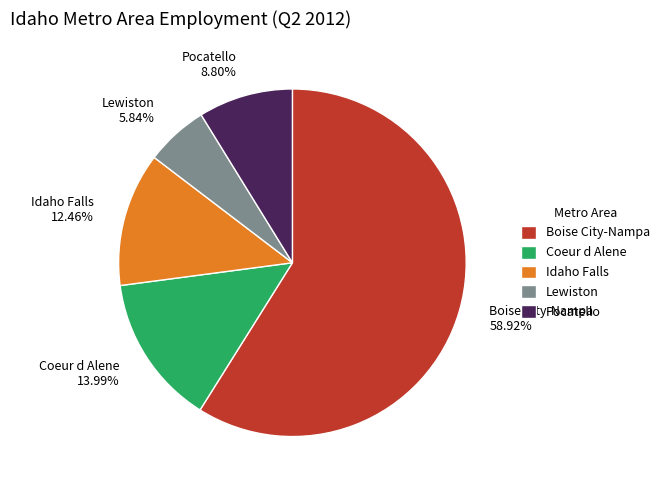

Which category has the biggest portion of the pie?

Boise City-Nampa